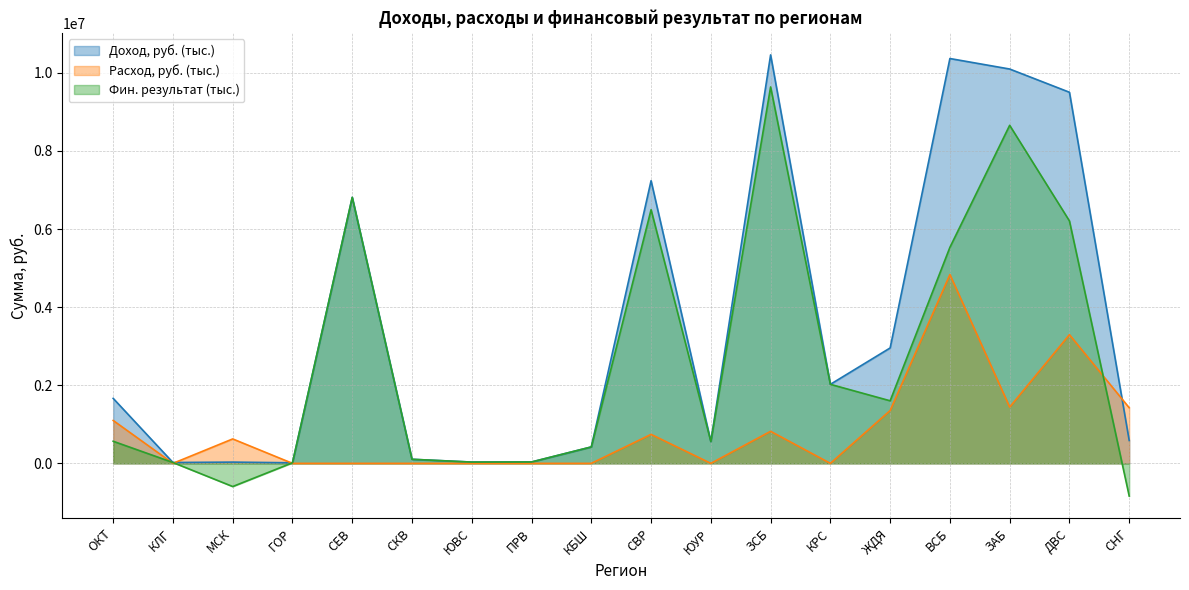

What is the difference between the second highest and second lowest values in the Фин. результат (тыс.) series?

9250041.9